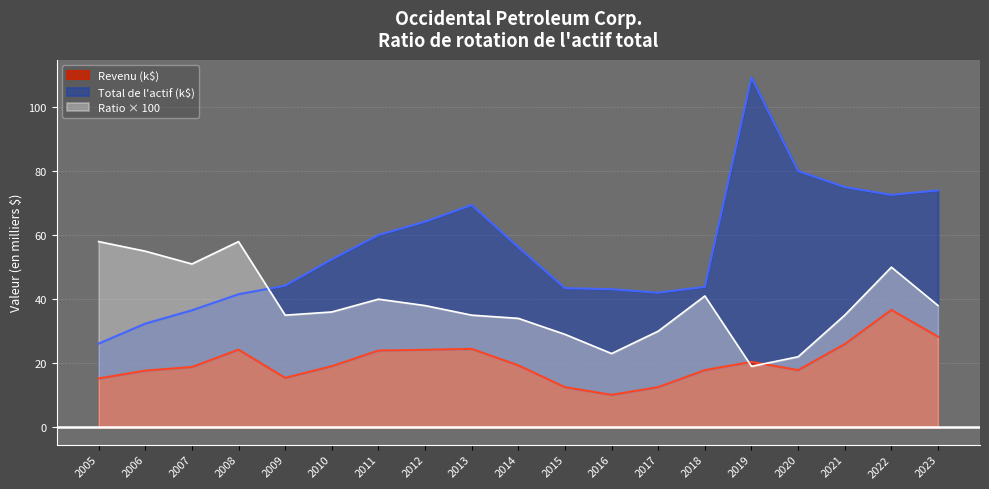

What is the sum of the Ratio de rotation values at 2017 and 2011?

70.0